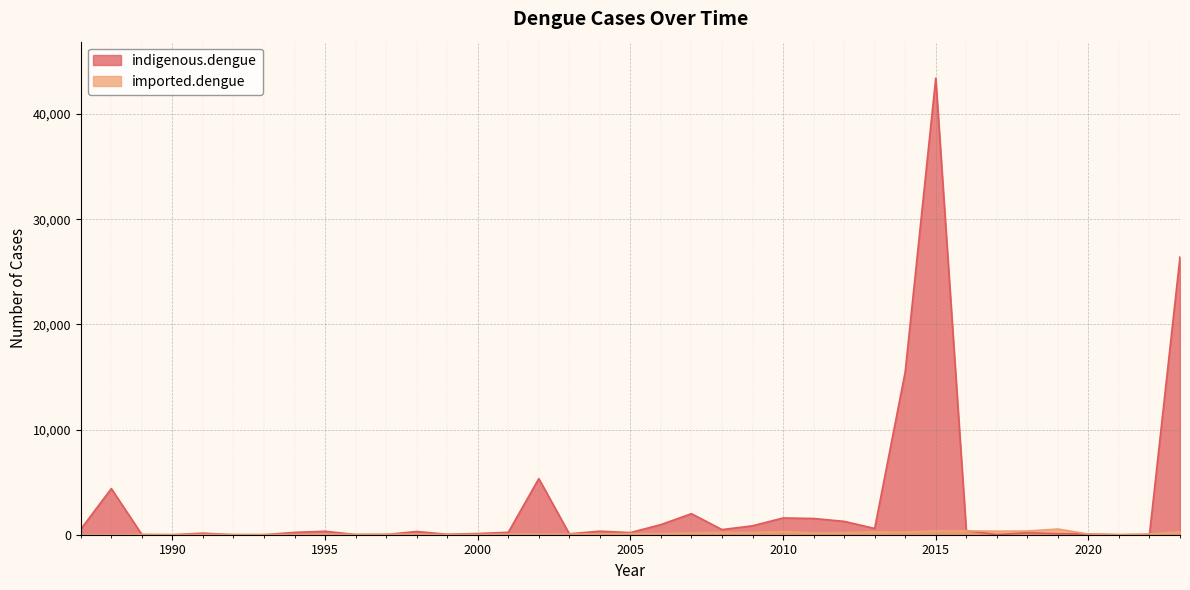

Reading left to right, transcribe all the data shown in this chart.

indigenous.dengue: 1987=527	1988=4389	1989=16	1990=0	1991=149	1992=4	1993=0	1994=222	1995=329	1996=20	1997=19	1998=309	1999=42	2000=113	2001=228	2002=5336	2003=86	2004=336	2005=202	2006=965	2007=2000	2008=488	2009=848	2010=1592	2011=1545	2012=1271	2013=596	2014=15492	2015=43419	2016=381	2017=10	2018=183	2019=100	2020=73	2021=0	2022=20	2023=26429
imported.dengue: 1987=0	1988=0	1989=19	1990=10	1991=26	1992=19	1993=13	1994=22	1995=40	1996=35	1997=57	1998=35	1999=26	2000=26	2001=53	2002=52	2003=59	2004=91	2005=104	2006=109	2007=179	2008=226	2009=204	2010=304	2011=157	2012=207	2013=264	2014=240	2015=365	2016=363	2017=333	2018=350	2019=540	2020=64	2021=12	2022=68	2023=277